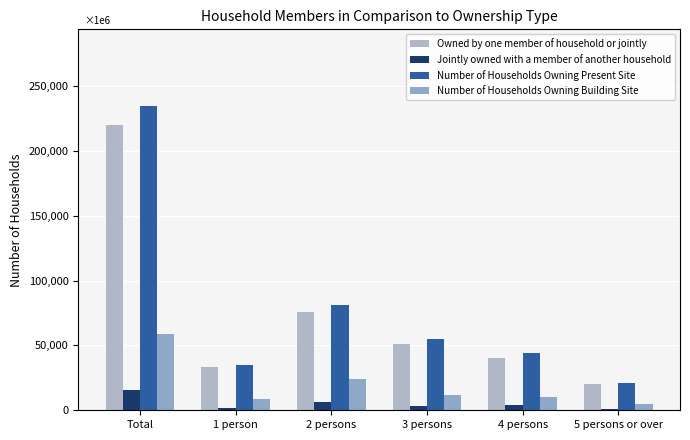

What is the difference between the Number of Households Owning Present Site values at 4 persons and 1 person?

9000